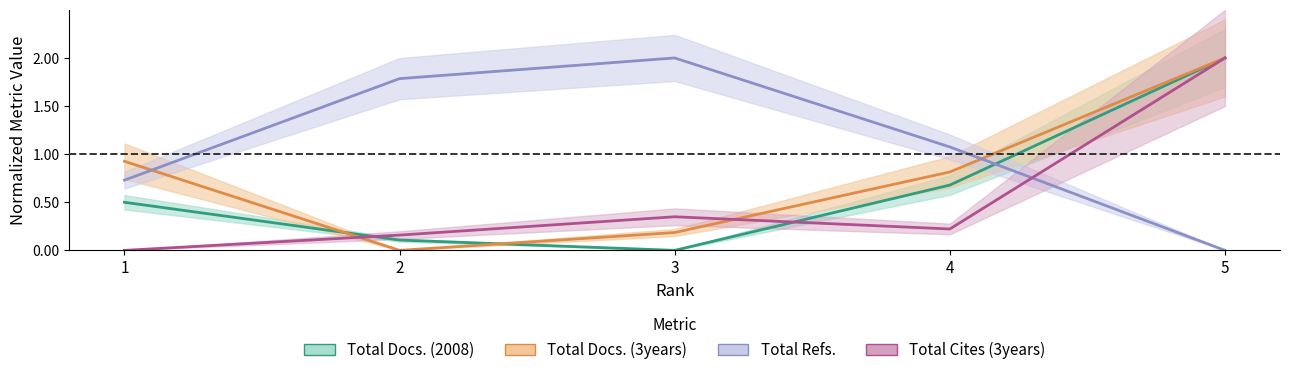

What is the sum of all Total Refs. values?

5.6